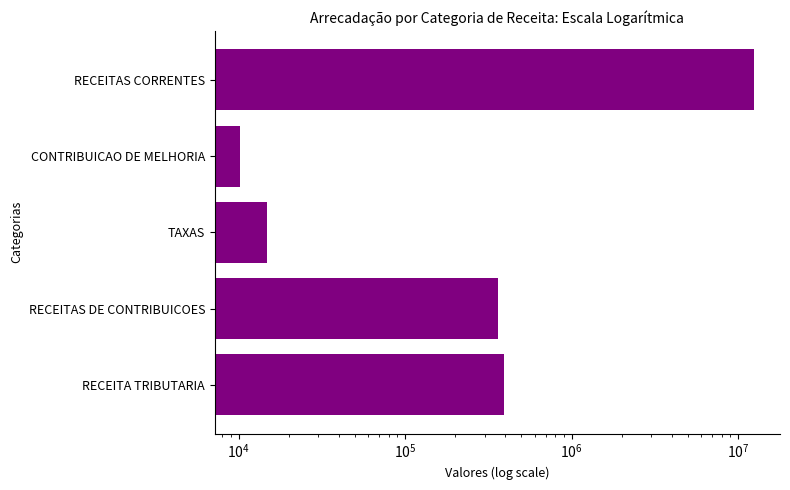

What is the value of the 2nd bar from the left?

361273.9